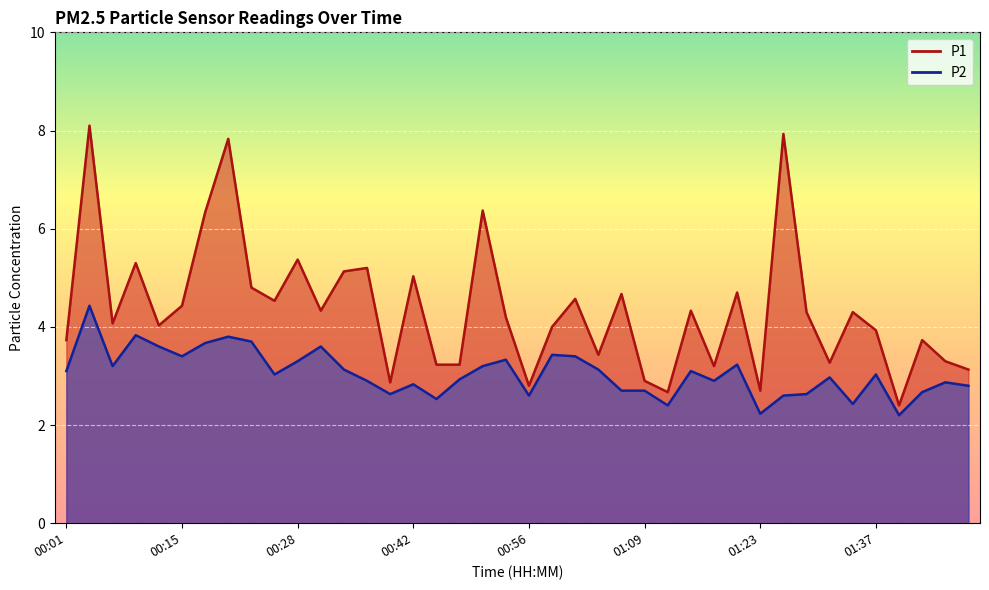

What is the sum of all P2 values?

122.2